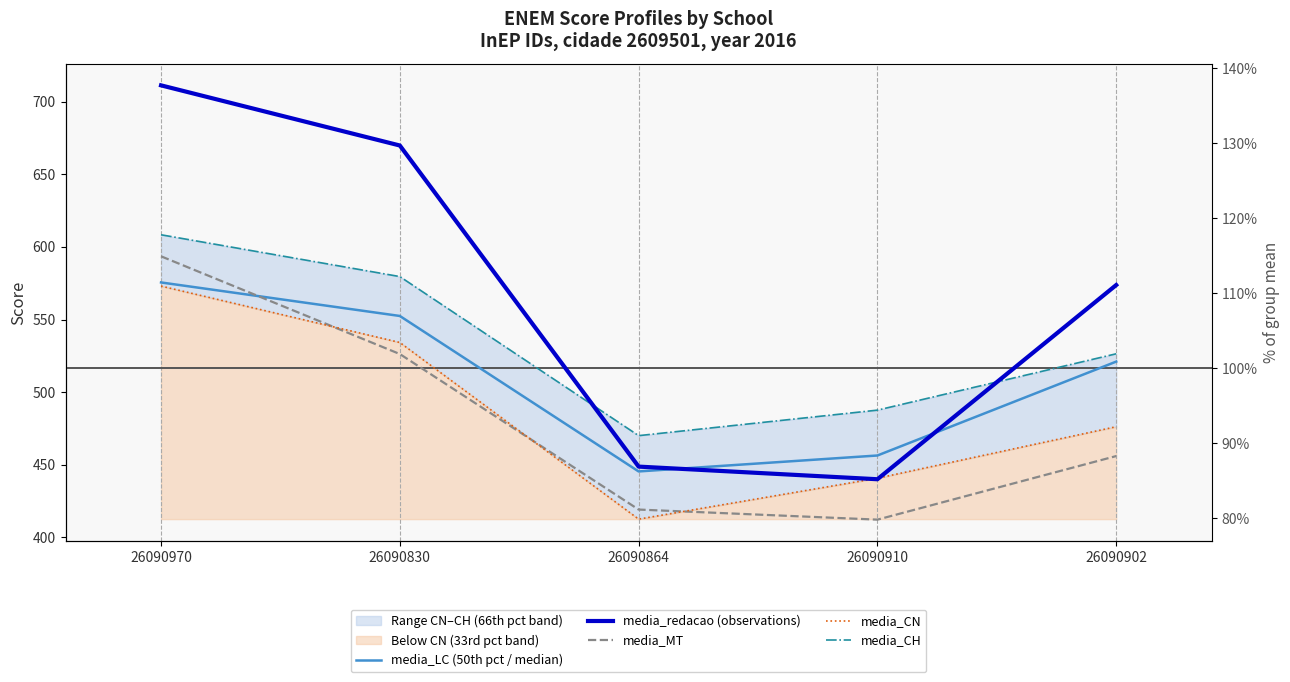

At which category is the sum across all series the highest?

26090970